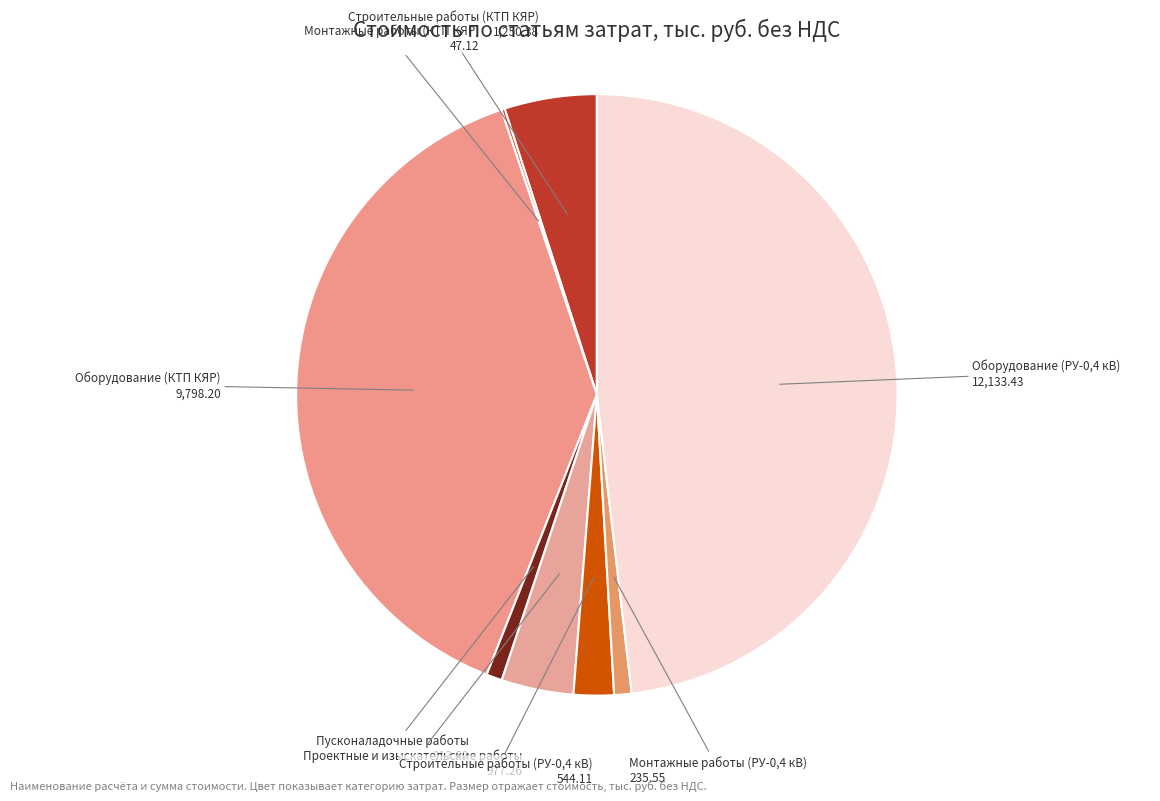

Does any single category account for the majority?

No